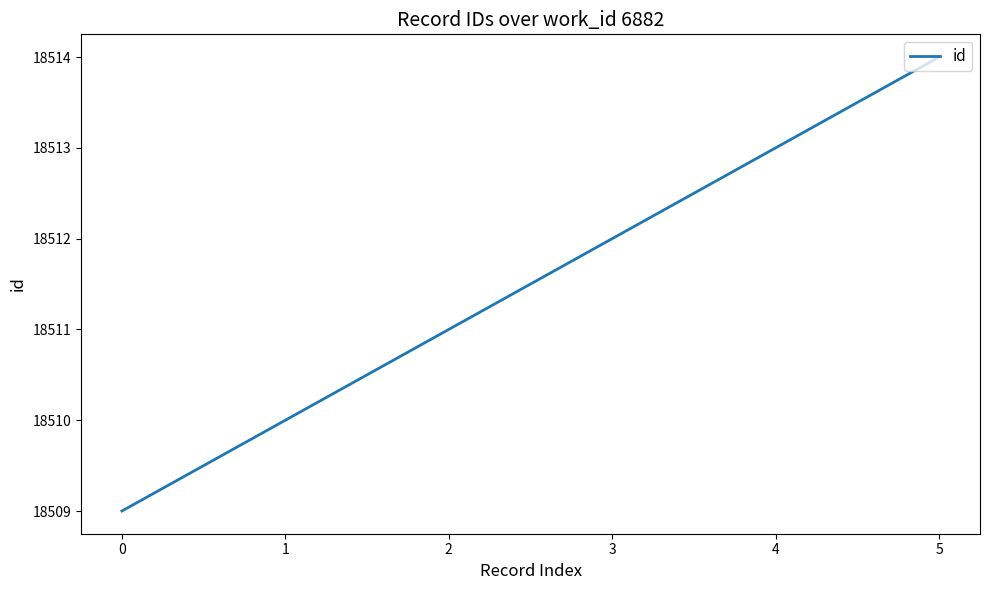

What is the approximate value at 5?

18514